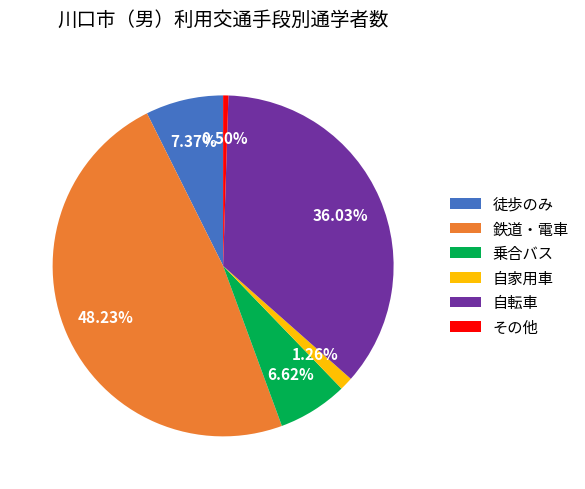

To the nearest percent, what portion does 徒歩のみ represent?

7%